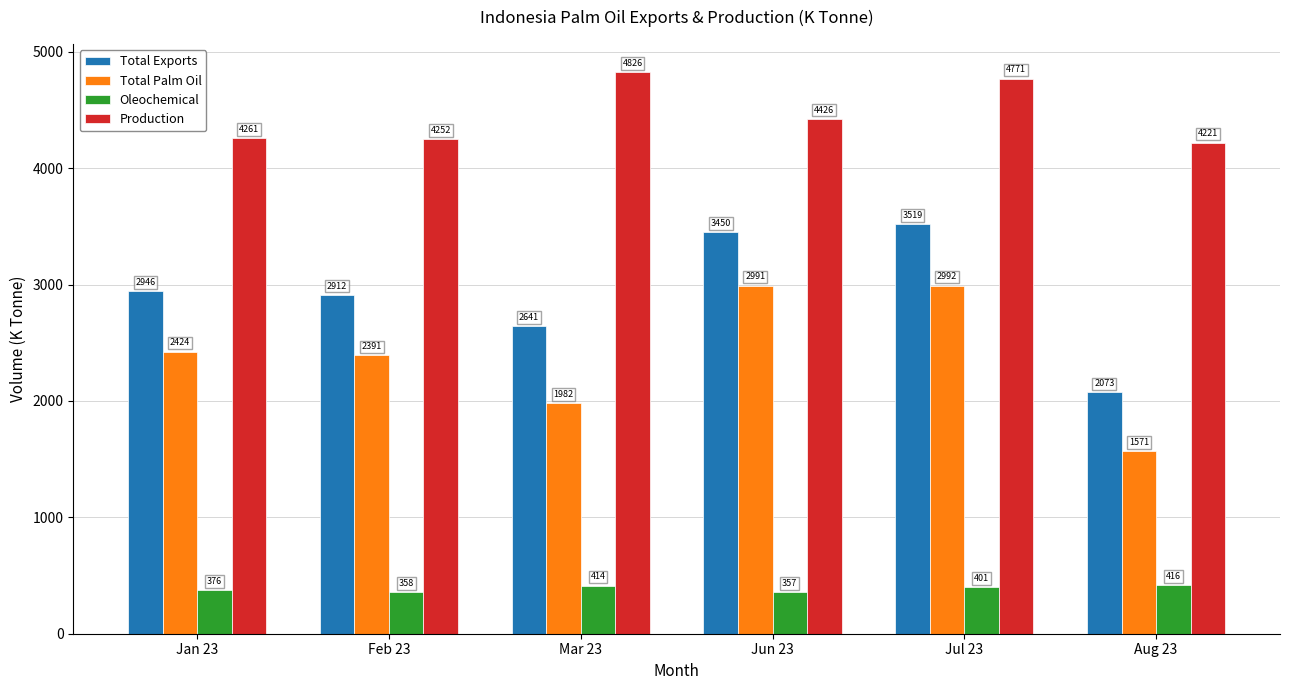

Reading left to right, transcribe all the data shown in this chart.

Total Exports: Jan 23=2946	Feb 23=2912	Mar 23=2641	Jun 23=3450	Jul 23=3519	Aug 23=2073
Total Palm Oil: Jan 23=2424	Feb 23=2391	Mar 23=1982	Jun 23=2991	Jul 23=2992	Aug 23=1571
Oleochemical: Jan 23=376	Feb 23=358	Mar 23=414	Jun 23=357	Jul 23=401	Aug 23=416
Production: Jan 23=4261	Feb 23=4252	Mar 23=4826	Jun 23=4426	Jul 23=4771	Aug 23=4221